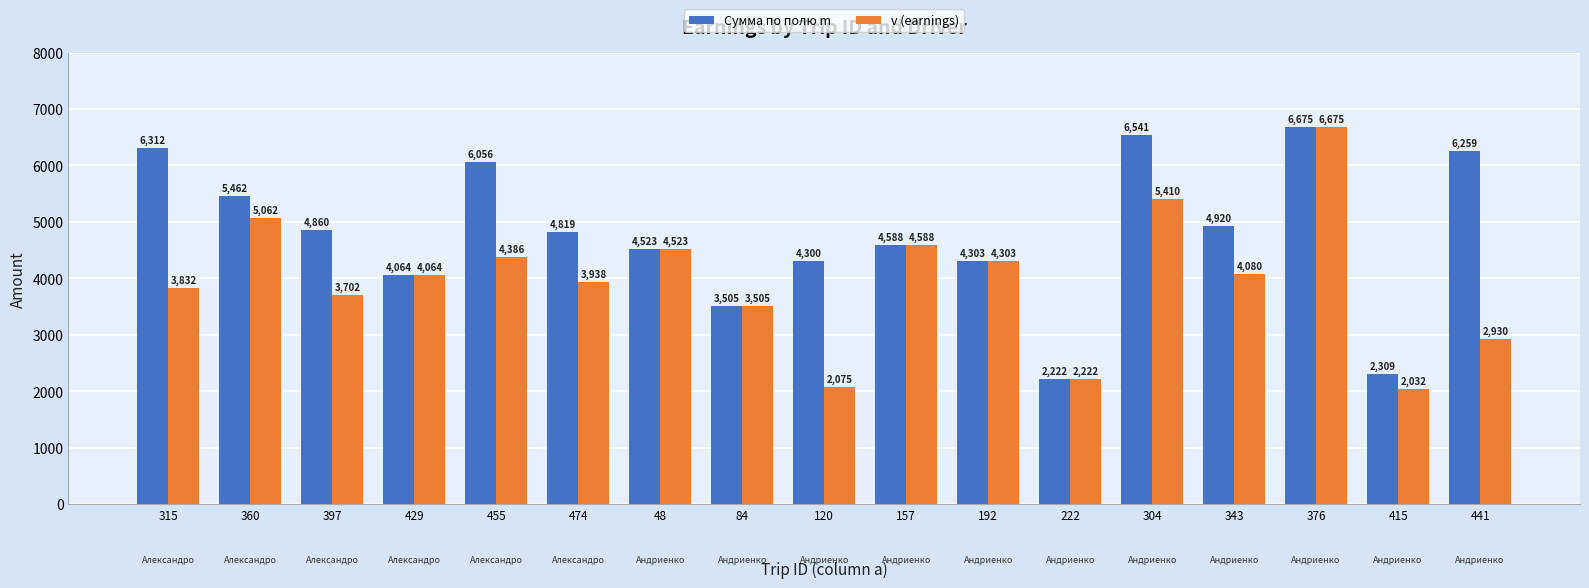

How many data points does each series have?

17